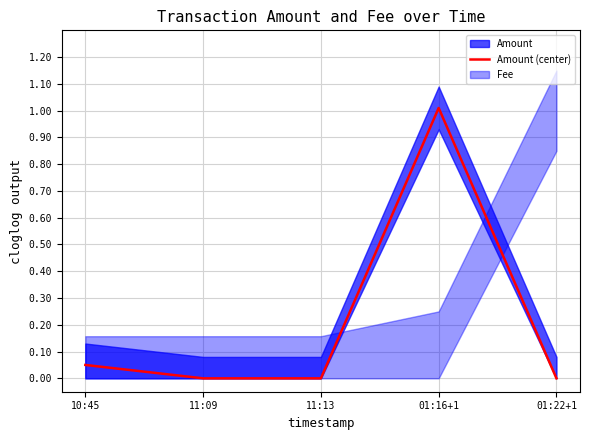

Where is the first local maximum?

01:16+1